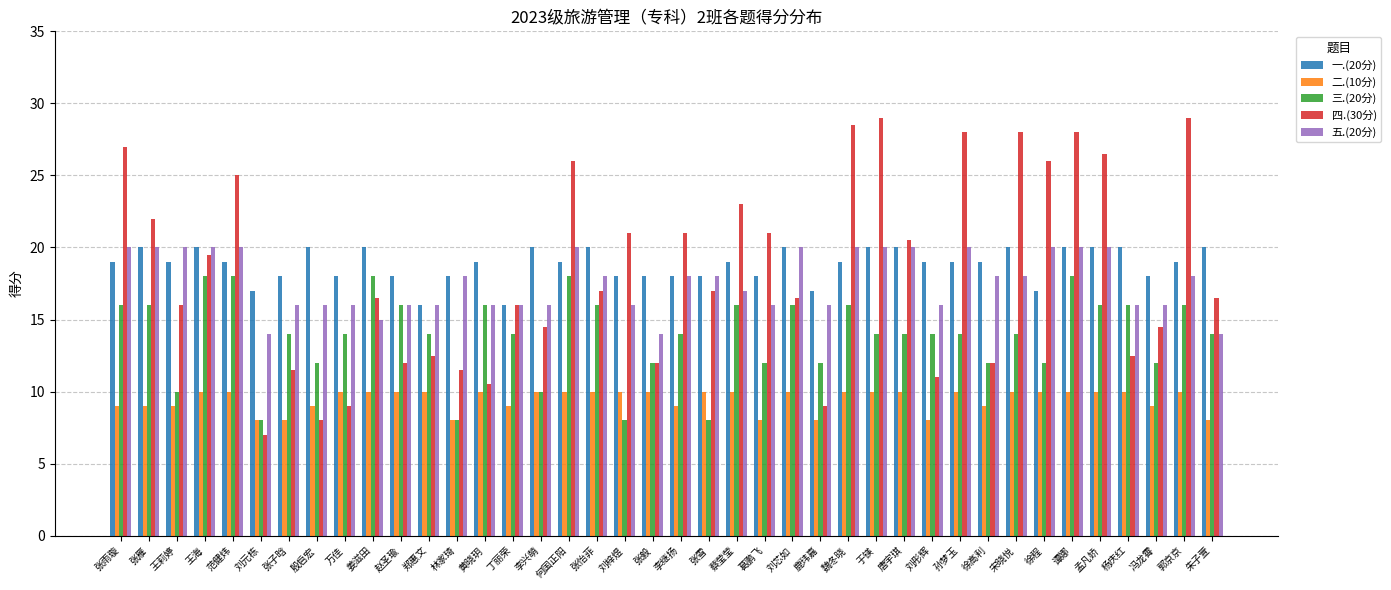

What is the label of the 25th bar from the left?

刘芯如